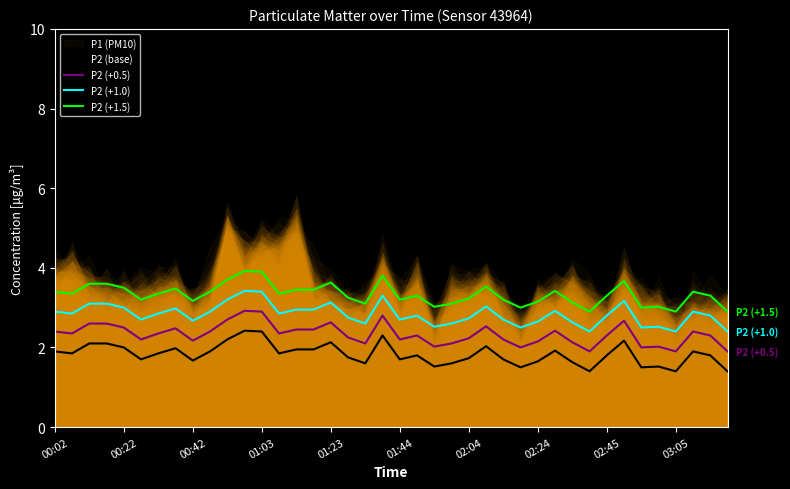

What is the lowest value of the P2 (+1.0) series?

2.4